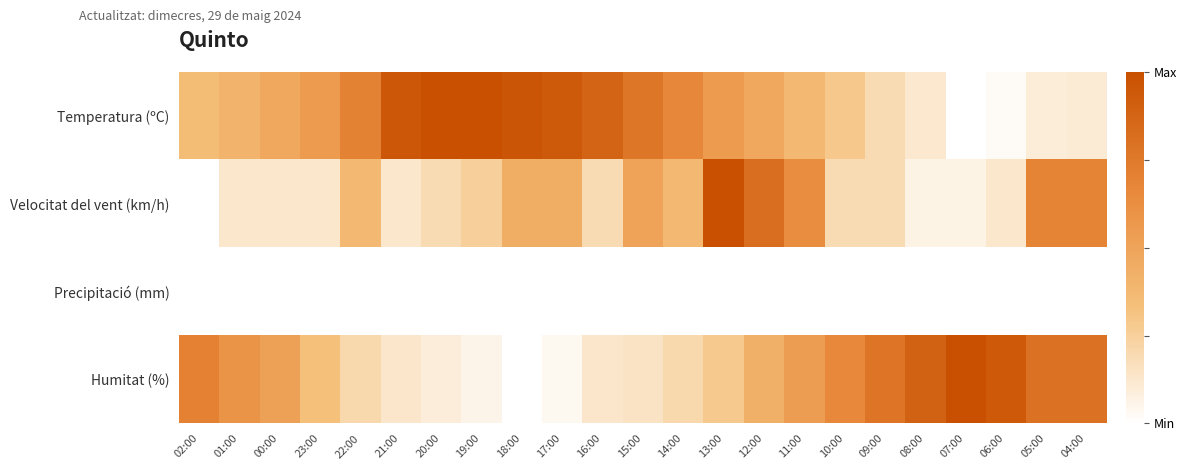

Reading left to right, transcribe all the data shown in this chart.

Temperatura (ºC): 02:00=0.4	01:00=0.4	00:00=0.5	23:00=0.6	22:00=0.7	21:00=1.0	20:00=1.0	19:00=1.0	18:00=1.0	17:00=0.9	16:00=0.9	15:00=0.8	14:00=0.7	13:00=0.6	12:00=0.5	11:00=0.4	10:00=0.3	09:00=0.2	08:00=0.1	07:00=0.0	06:00=0.0	05:00=0.1	04:00=0.1
Velocitat del vent (km/h): 02:00=0.0	01:00=0.1	00:00=0.1	23:00=0.1	22:00=0.4	21:00=0.1	20:00=0.2	19:00=0.2	18:00=0.4	17:00=0.4	16:00=0.2	15:00=0.5	14:00=0.4	13:00=1.0	12:00=0.8	11:00=0.6	10:00=0.2	09:00=0.2	08:00=0.1	07:00=0.1	06:00=0.1	05:00=0.7	04:00=0.7
Precipitació (mm): 02:00=0.0	01:00=0.0	00:00=0.0	23:00=0.0	22:00=0.0	21:00=0.0	20:00=0.0	19:00=0.0	18:00=0.0	17:00=0.0	16:00=0.0	15:00=0.0	14:00=0.0	13:00=0.0	12:00=0.0	11:00=0.0	10:00=0.0	09:00=0.0	08:00=0.0	07:00=0.0	06:00=0.0	05:00=0.0	04:00=0.0
Humitat (%): 02:00=0.7	01:00=0.6	00:00=0.5	23:00=0.3	22:00=0.2	21:00=0.1	20:00=0.1	19:00=0.1	18:00=0.0	17:00=0.0	16:00=0.1	15:00=0.1	14:00=0.2	13:00=0.3	12:00=0.4	11:00=0.5	10:00=0.7	09:00=0.8	08:00=0.9	07:00=1.0	06:00=0.9	05:00=0.8	04:00=0.8